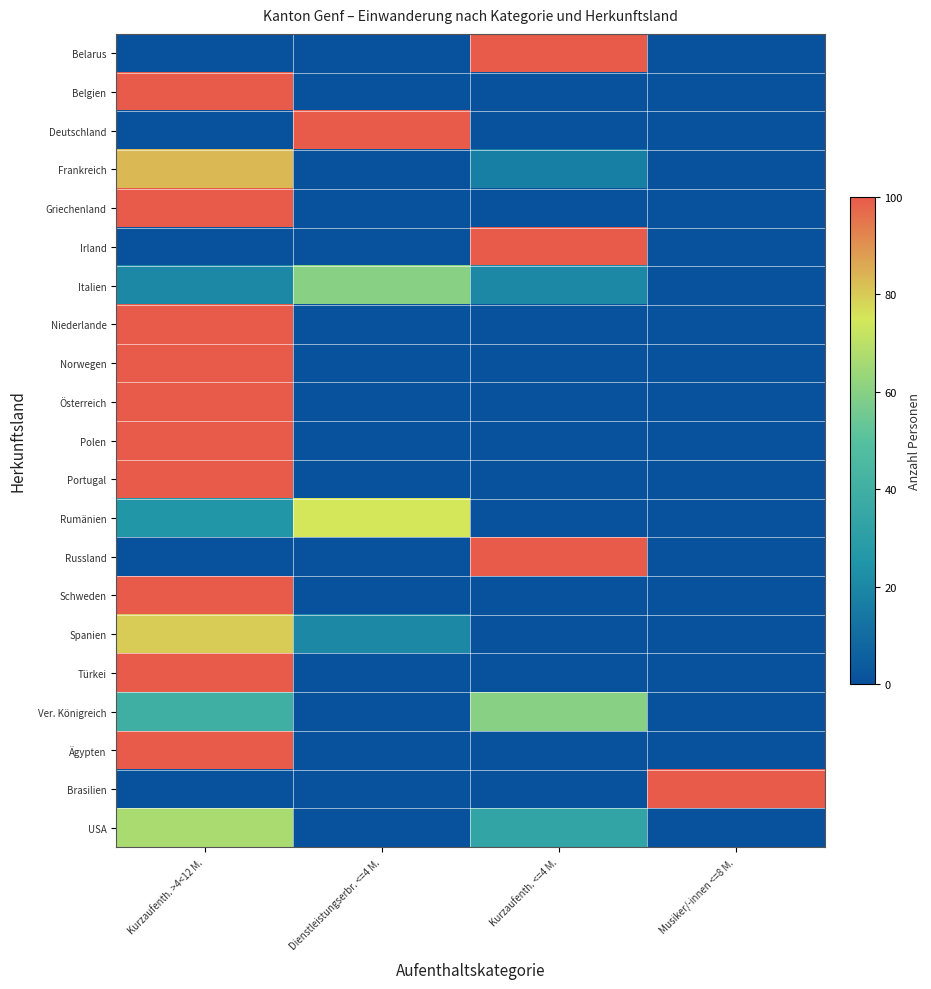

At Kurzaufenth. >4<12 M., list the series in order from smallest to largest.

Belarus, Deutschland, Irland, Russland, Brasilien, Italien, Rumänien, Ver. Königreich, USA, Spanien, Frankreich, Belgien, Griechenland, Niederlande, Norwegen, Österreich, Polen, Portugal, Schweden, Türkei, Ägypten